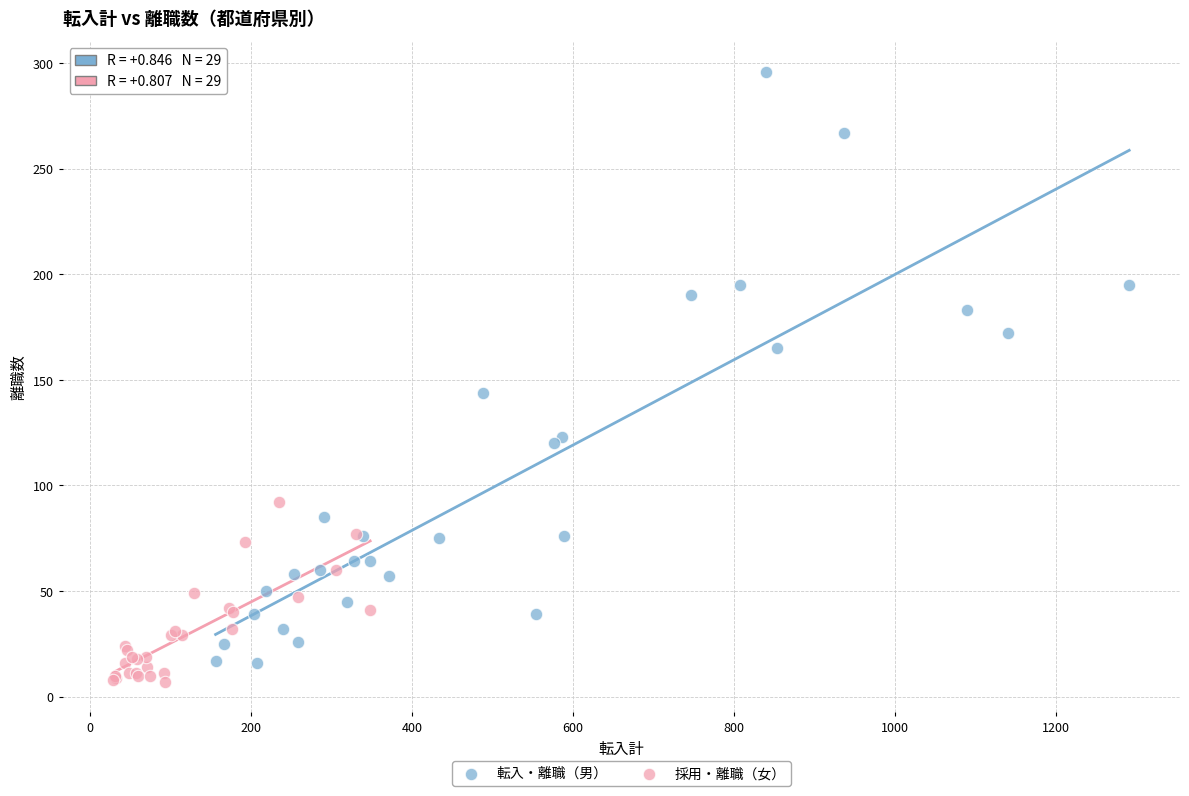

Which series has the widest spread of Y values?

転入・離職（男）